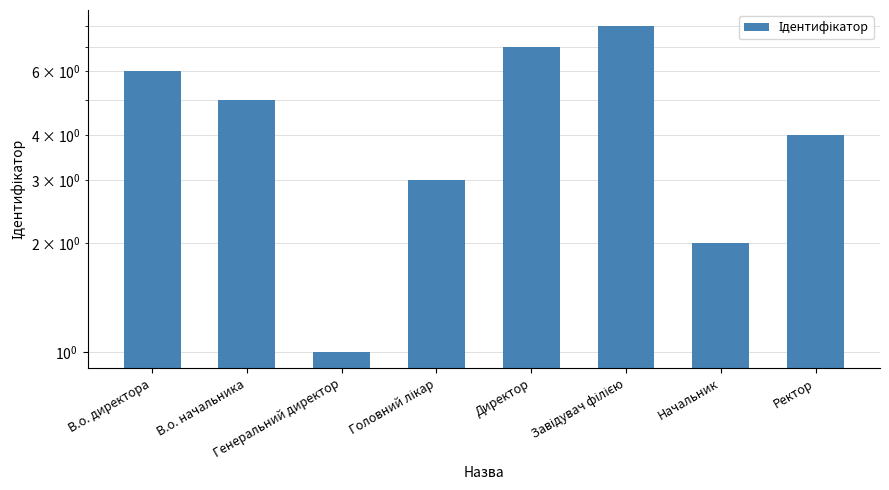

List the labels in order of value, largest first.

Завідувач філією, Директор, В.о. директора, В.о. начальника, Ректор, Головний лікар, Начальник, Генеральний директор